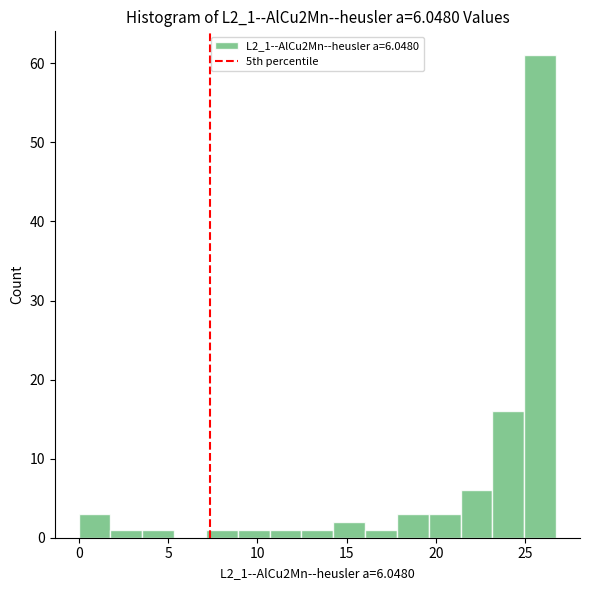

Around what value on the x-axis is the tallest bar? Give the approximate position of its centre, as read against the axis.

26.0